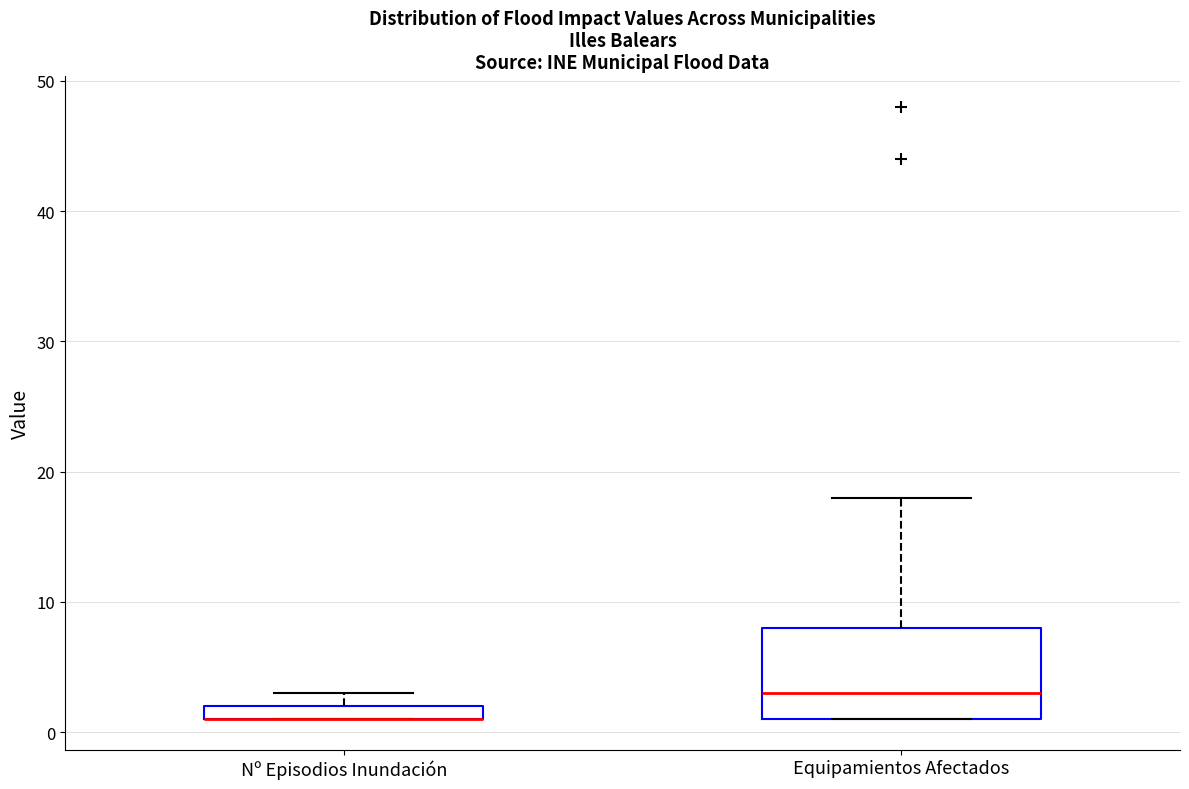

Where does the median line of the box for Equipamientos Afectados sit on the y-axis? The values are not printed on the chart, so give them approximately, as read against the axis.

3